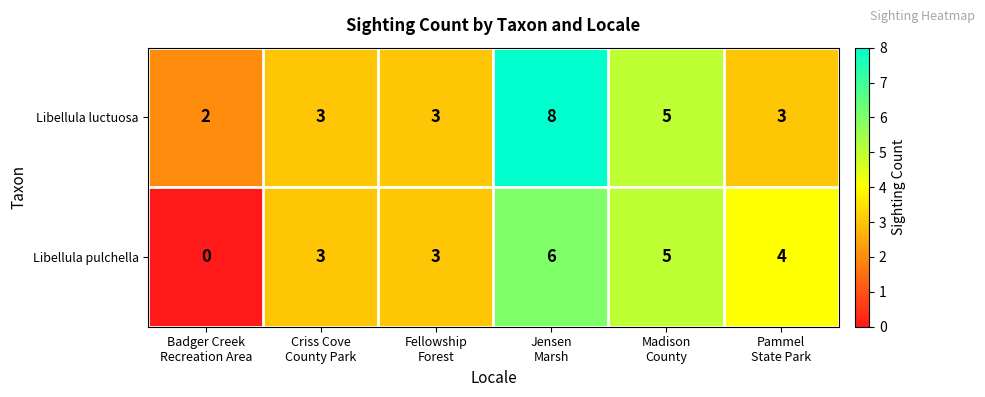

How many categories are shown in the chart?

6